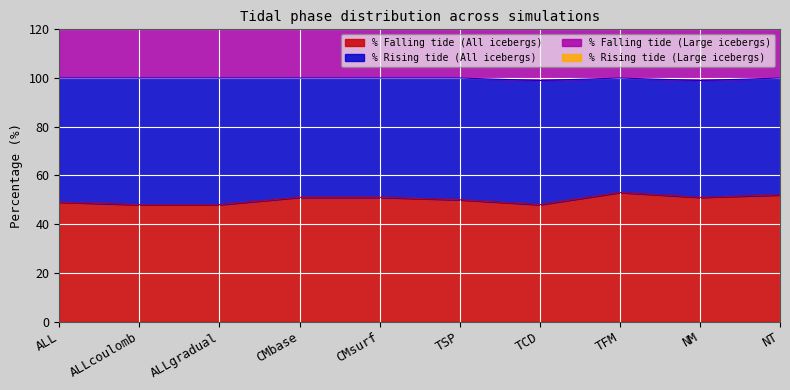

True or false: % Falling tide (All icebergs) has a value of 48 at ALLcoulomb.

True